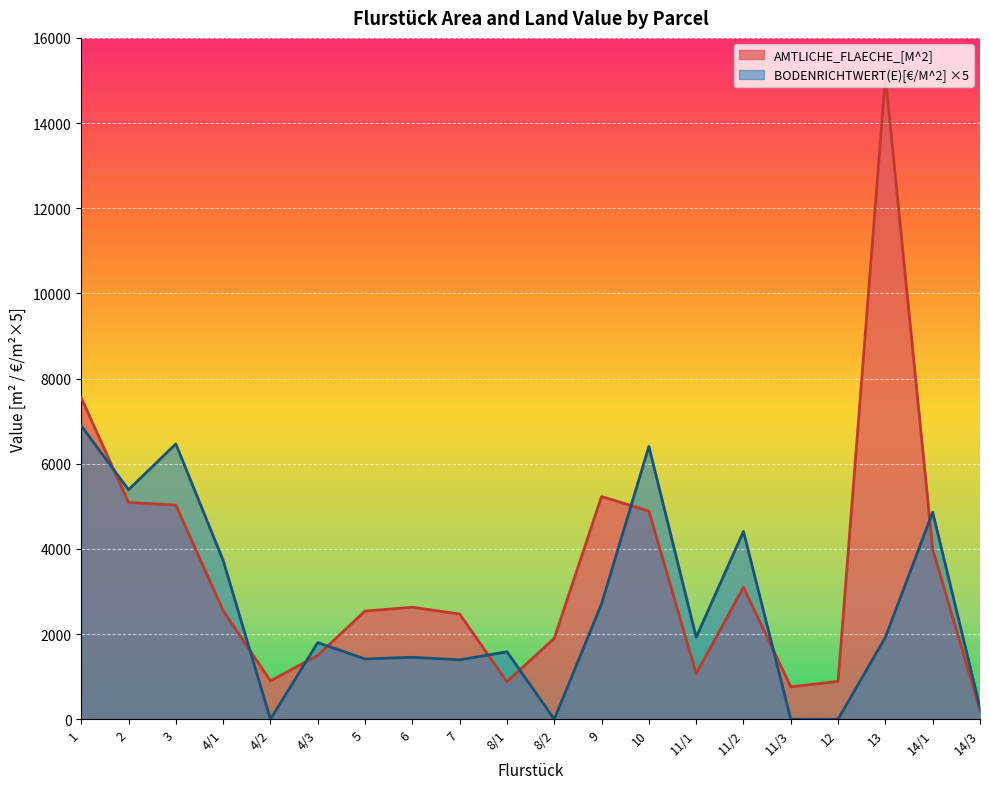

What is the label of the 18th point from the left?

13